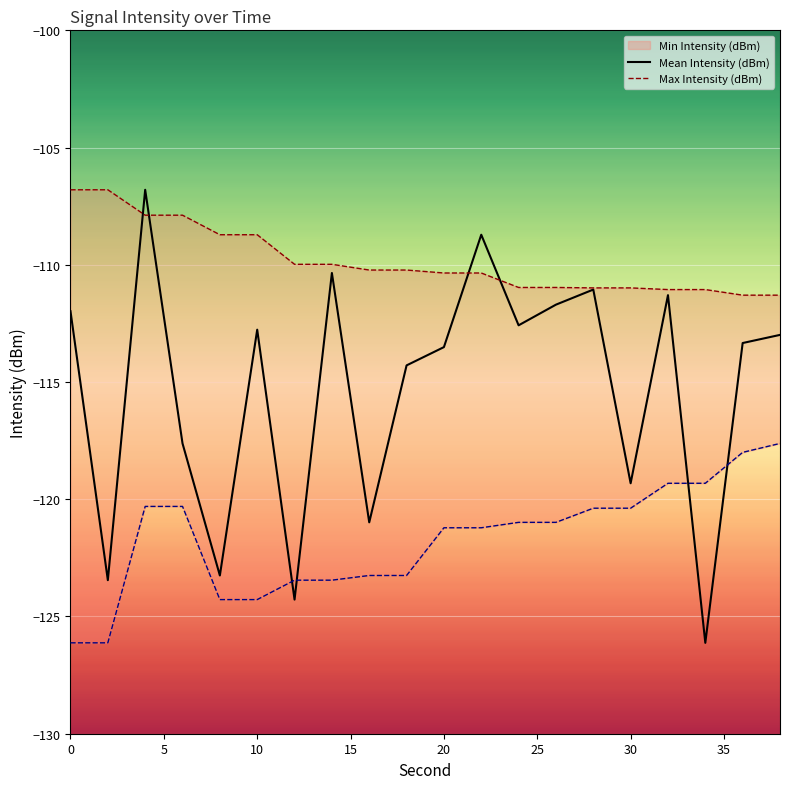

Is it true that Mean Intensity (dBm) equals -156.3 at 0?

False